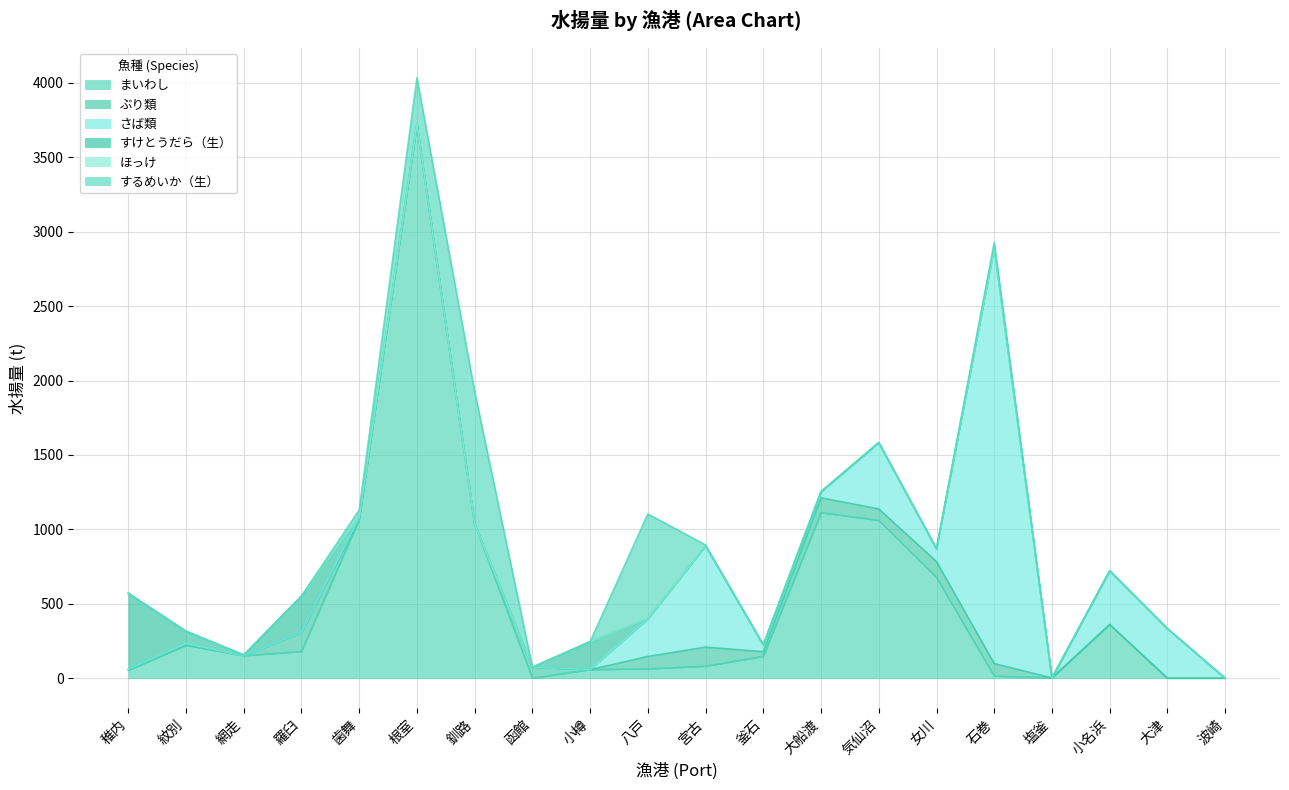

Which has a higher value, 気仙沼 or 羅臼?

気仙沼